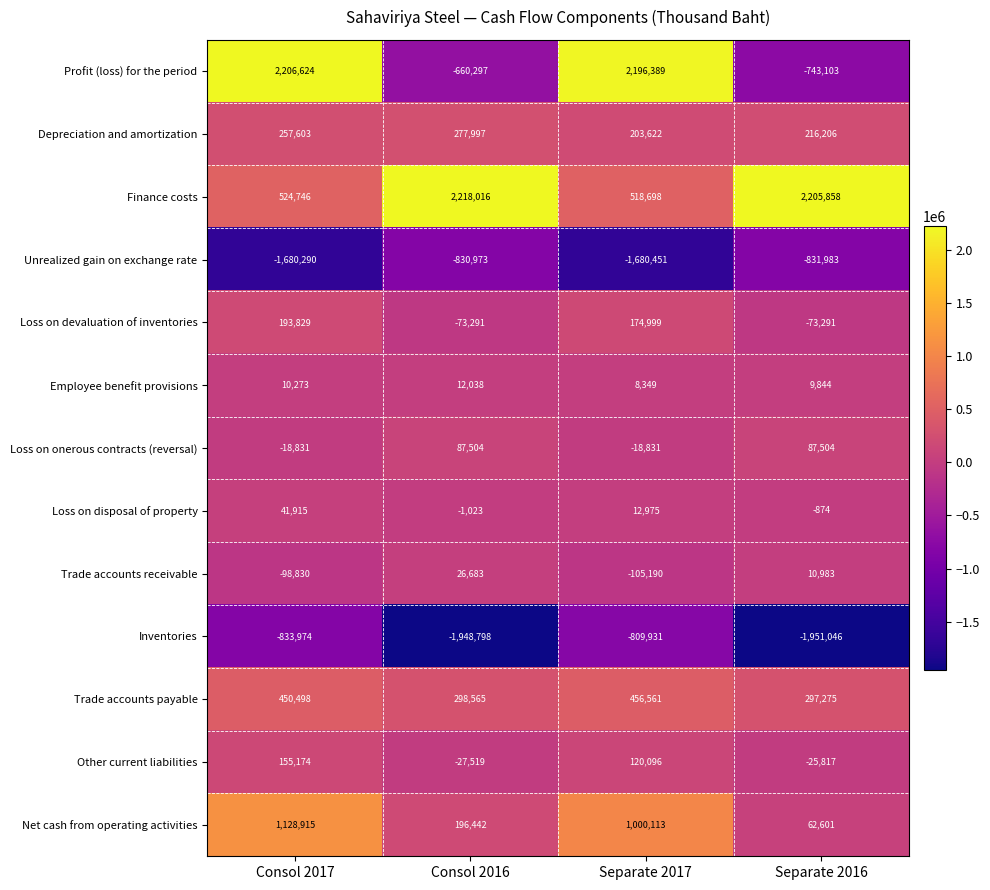

What is the approximate value of Trade accounts payable at Consol 2017?

450498